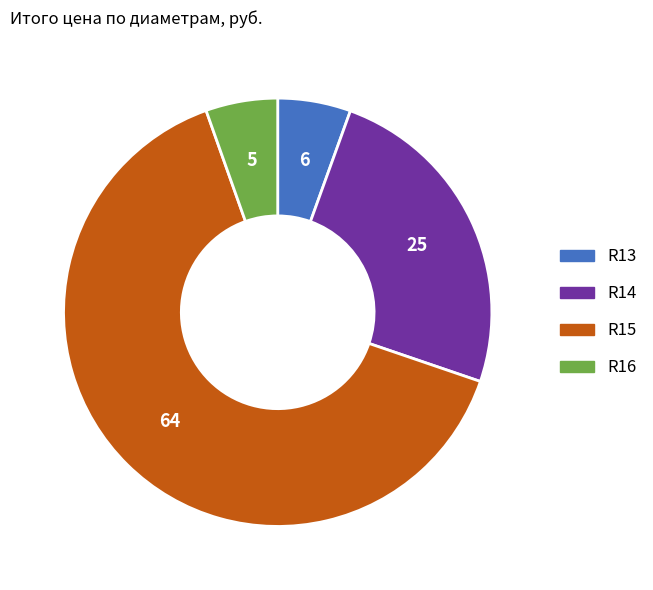

Is it true that R14 is 19% of the pie?

False